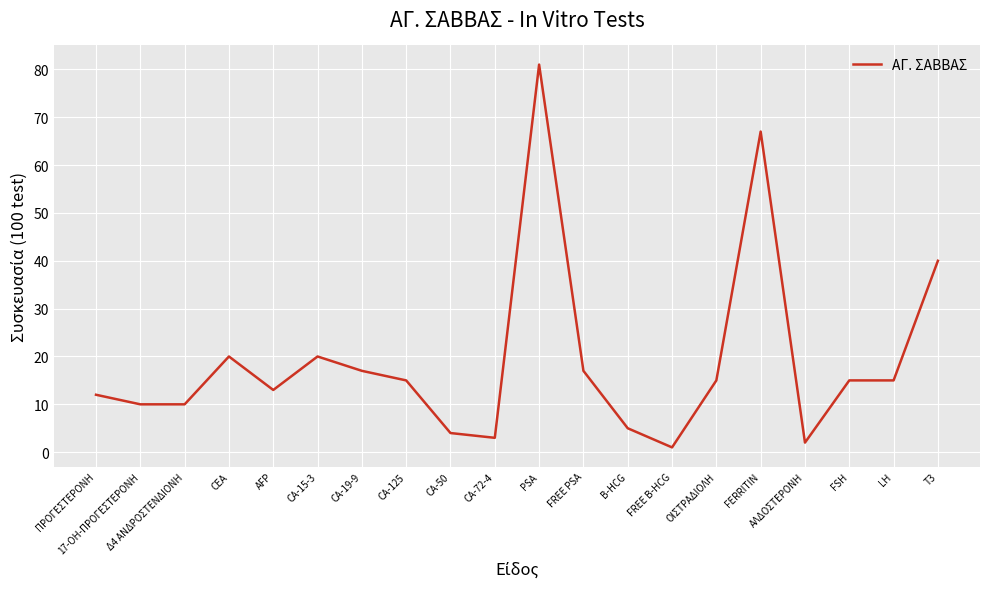

At which category does the chart reach its peak across all series?

PSA